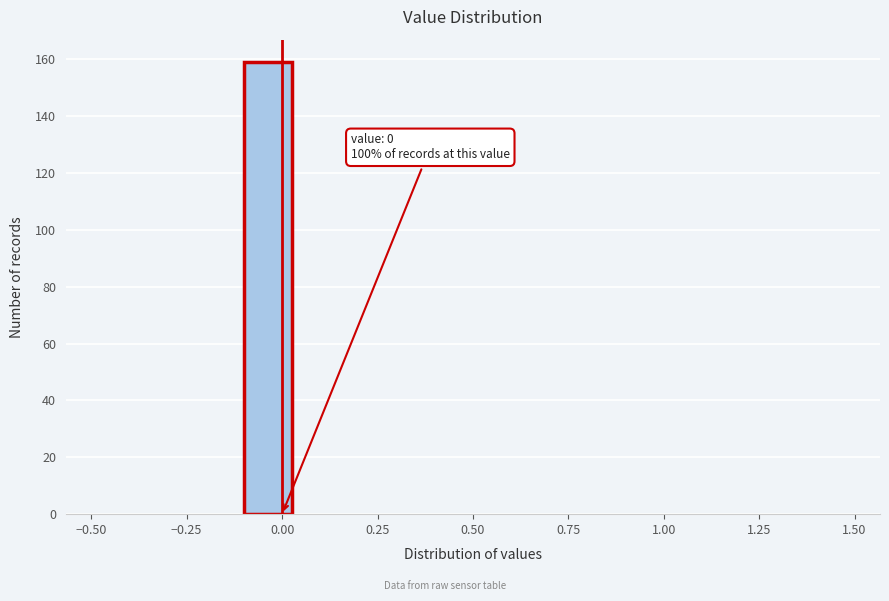

Around what value on the x-axis is the tallest bar? Give the approximate position of its centre, as read against the axis.

-0.05